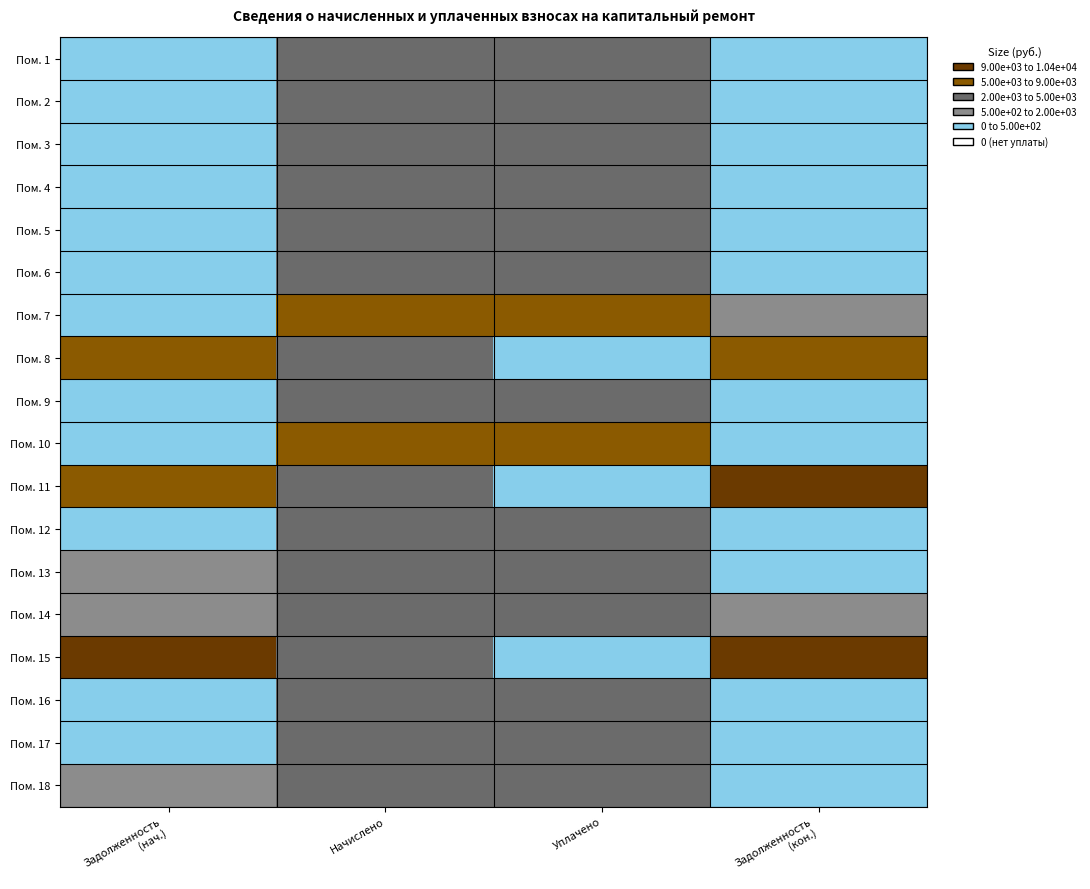

Reading left to right, extract all data points from this chart.

Пом. 1: Задолженность
(нач.)=303.1	Начислено=3637.4	Уплачено=3624.8	Задолженность
(кон.)=303.1
Пом. 2: Задолженность
(нач.)=310.3	Начислено=3723.8	Уплачено=3710.9	Задолженность
(кон.)=310.3
Пом. 3: Задолженность
(нач.)=346.3	Начислено=4155.8	Уплачено=4141.4	Задолженность
(кон.)=346.3
Пом. 4: Задолженность
(нач.)=303.8	Начислено=3646.1	Уплачено=3633.4	Задолженность
(кон.)=303.8
Пом. 5: Задолженность
(нач.)=326.2	Начислено=3913.9	Уплачено=3900.3	Задолженность
(кон.)=326.2
Пом. 6: Задолженность
(нач.)=347.8	Начислено=4173.1	Уплачено=4158.6	Задолженность
(кон.)=347.8
Пом. 7: Задолженность
(нач.)=433.4	Начислено=5201.3	Уплачено=5165.2	Задолженность
(кон.)=866.9
Пом. 8: Задолженность
(нач.)=5586.7	Начислено=3568.3	Уплачено=0.0	Задолженность
(кон.)=6602.6
Пом. 9: Задолженность
(нач.)=354.2	Начислено=4250.9	Уплачено=4236.1	Задолженность
(кон.)=354.2
Пом. 10: Задолженность
(нач.)=438.5	Начислено=5261.8	Уплачено=5243.5	Задолженность
(кон.)=438.5
Пом. 11: Задолженность
(нач.)=8906.9	Начислено=3542.4	Уплачено=0.0	Задолженность
(кон.)=9985.5
Пом. 12: Задолженность
(нач.)=360.0	Начислено=4320.0	Уплачено=4305.0	Задолженность
(кон.)=360.0
Пом. 13: Задолженность
(нач.)=684.0	Начислено=4104.0	Уплачено=4417.5	Задолженность
(кон.)=342.0
Пом. 14: Задолженность
(нач.)=1954.8	Начислено=3879.4	Уплачено=2309.8	Задолженность
(кон.)=1940.8
Пом. 15: Задолженность
(нач.)=9254.5	Начислено=3680.6	Уплачено=0.0	Задолженность
(кон.)=10375.2
Пом. 16: Задолженность
(нач.)=343.4	Начислено=4121.3	Уплачено=4107.0	Задолженность
(кон.)=343.4
Пом. 17: Задолженность
(нач.)=320.4	Начислено=3844.8	Уплачено=3831.4	Задолженность
(кон.)=320.4
Пом. 18: Задолженность
(нач.)=630.7	Начислено=3784.3	Уплачено=4391.0	Задолженность
(кон.)=0.0